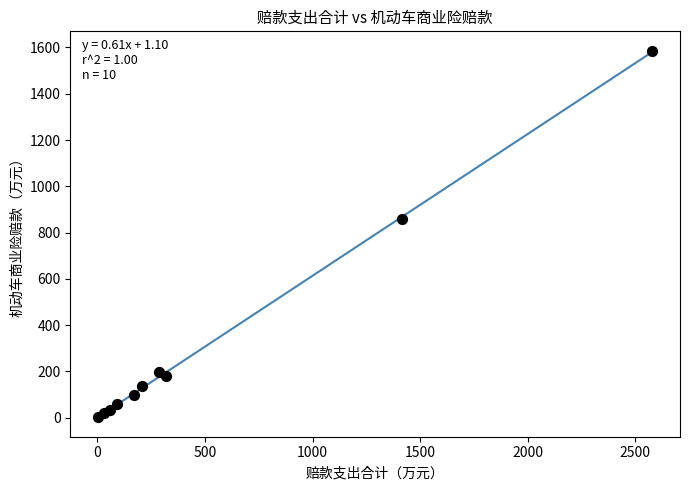

What Y value in the scatter plot is closest to 793?

858.4